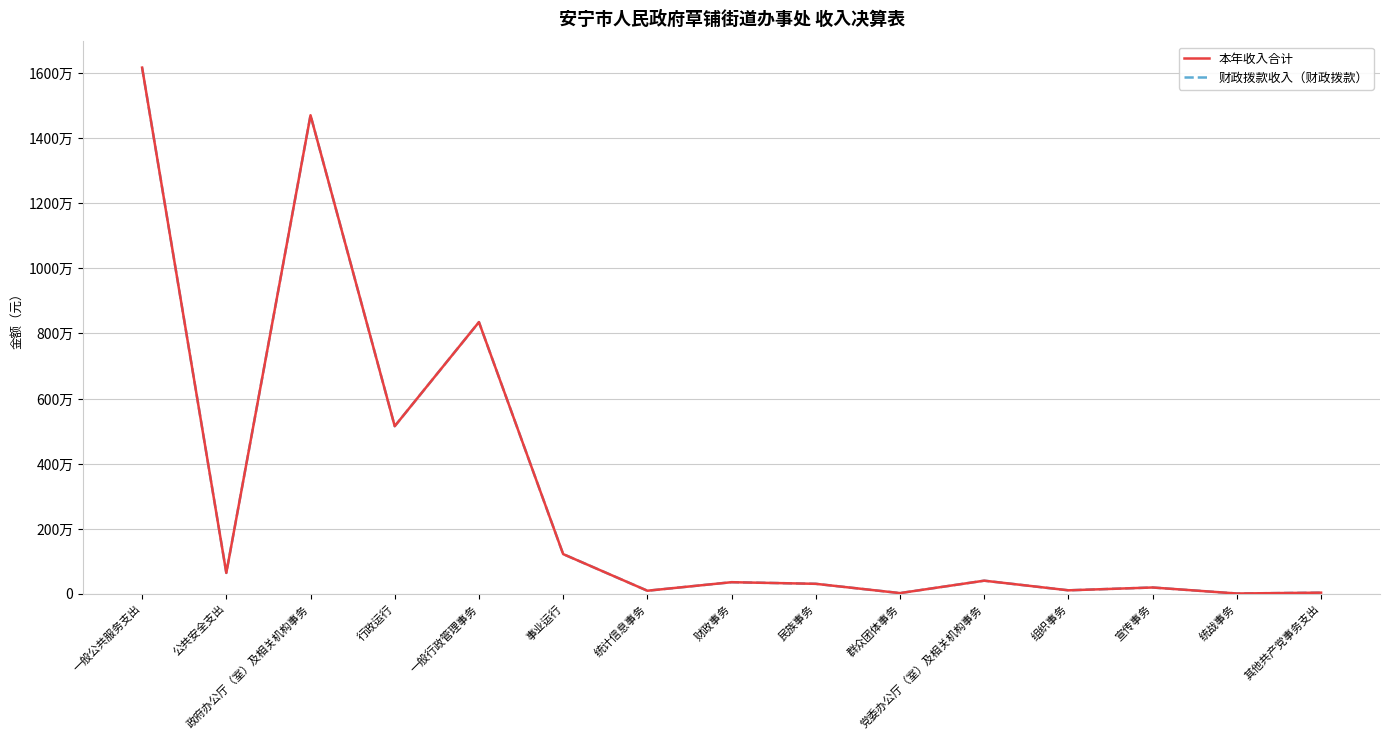

List the labels in order of 财政拨款收入（财政拨款） value, smallest first.

统战事务, 群众团体事务, 其他共产党事务支出, 统计信息事务, 组织事务, 宣传事务, 民族事务, 财政事务, 党委办公厅（室）及相关机构事务, 公共安全支出, 事业运行, 行政运行, 一般行政管理事务, 政府办公厅（室）及相关机构事务, 一般公共服务支出